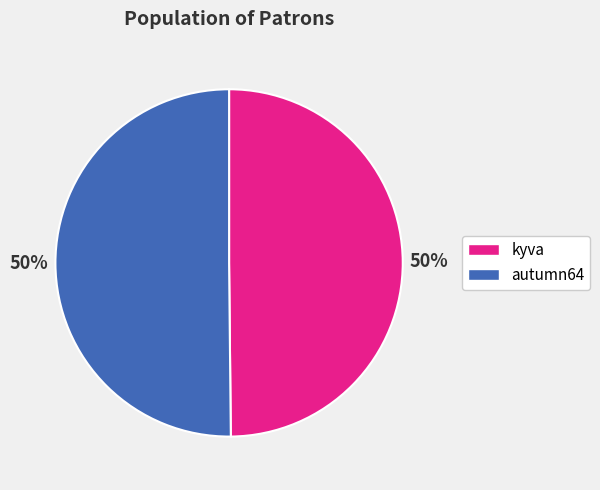

What is the ratio of the value at kyva to the value at autumn64?

1.0